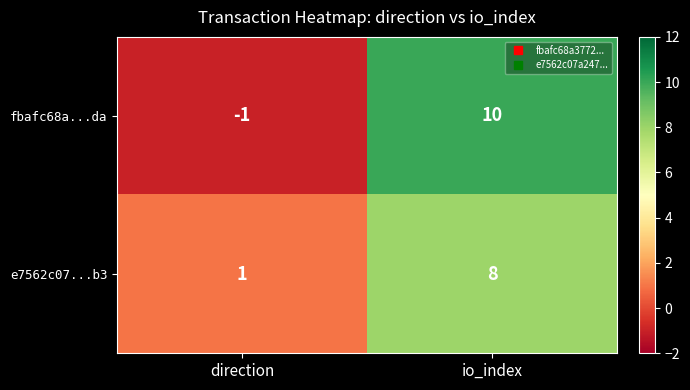

Rank the series by their maximum value, from highest to lowest.

fbafc68a...da, e7562c07...b3